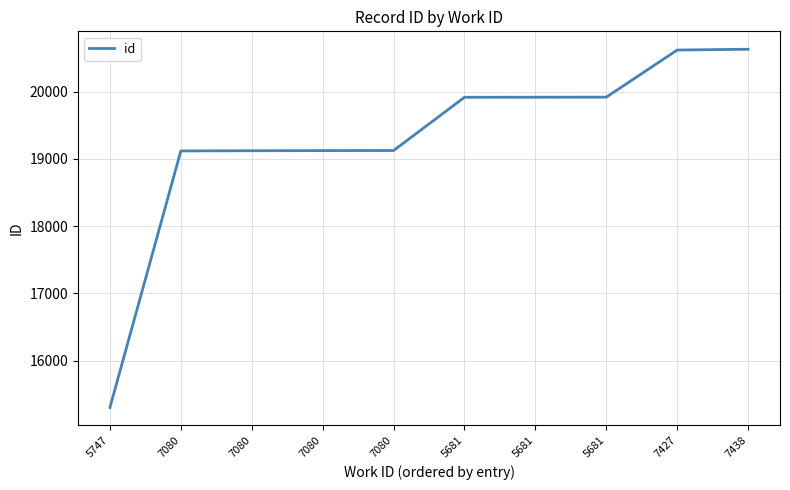

What is the label of the 5th point from the right?

5681